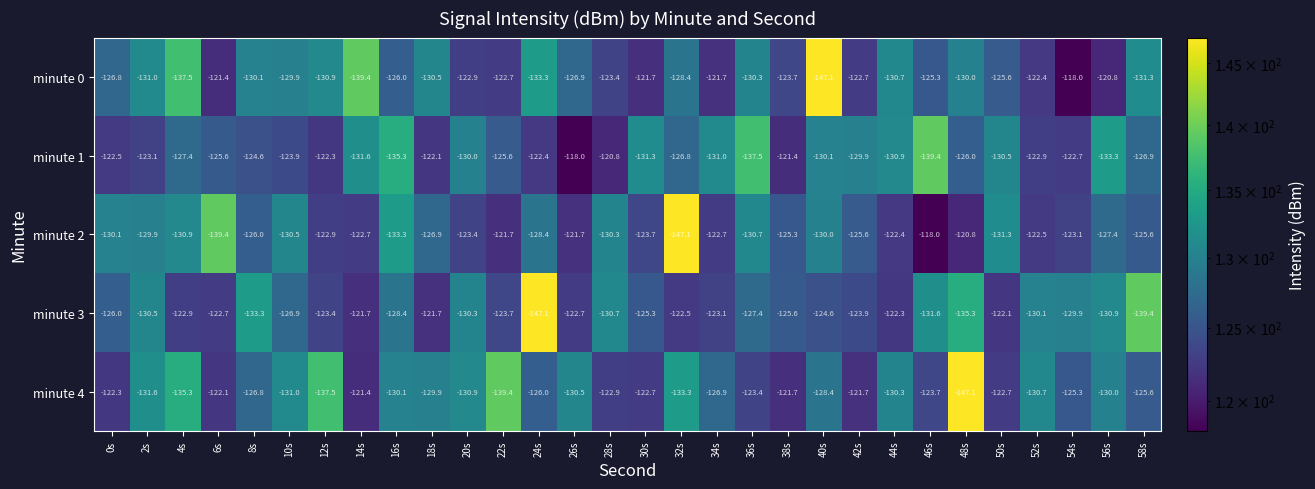

The value of minute 3 at 46s is -131.6. True or false?

True